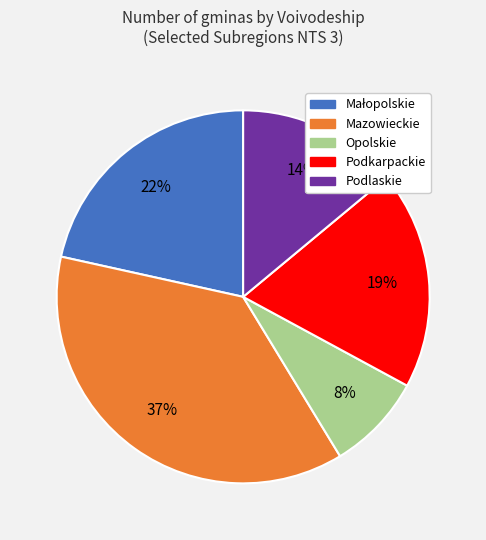

How many slices are in this pie chart?

5